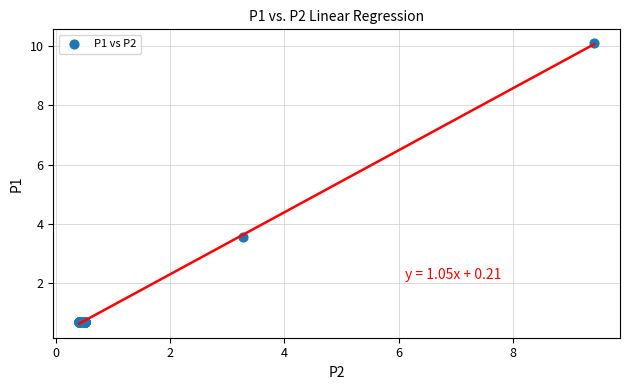

What Y value in the scatter plot is closest to 5?

3.6